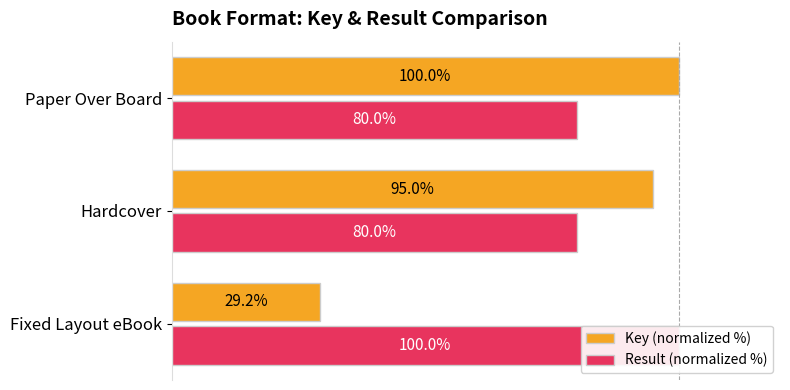

What are all the series names shown in the legend?

Key (normalized %), Result (normalized %)